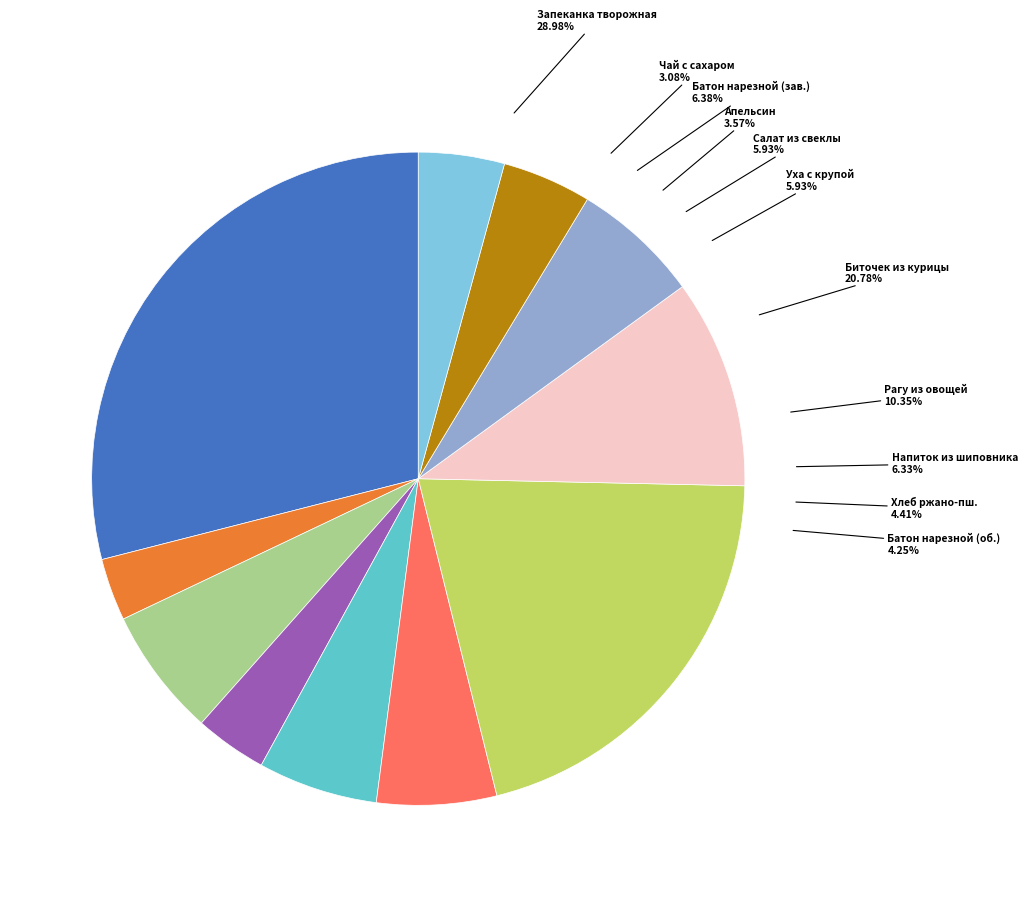

Between Батон нарезной (завтрак) and Фрукты свежие (Апельсин), which is larger?

Батон нарезной (завтрак)